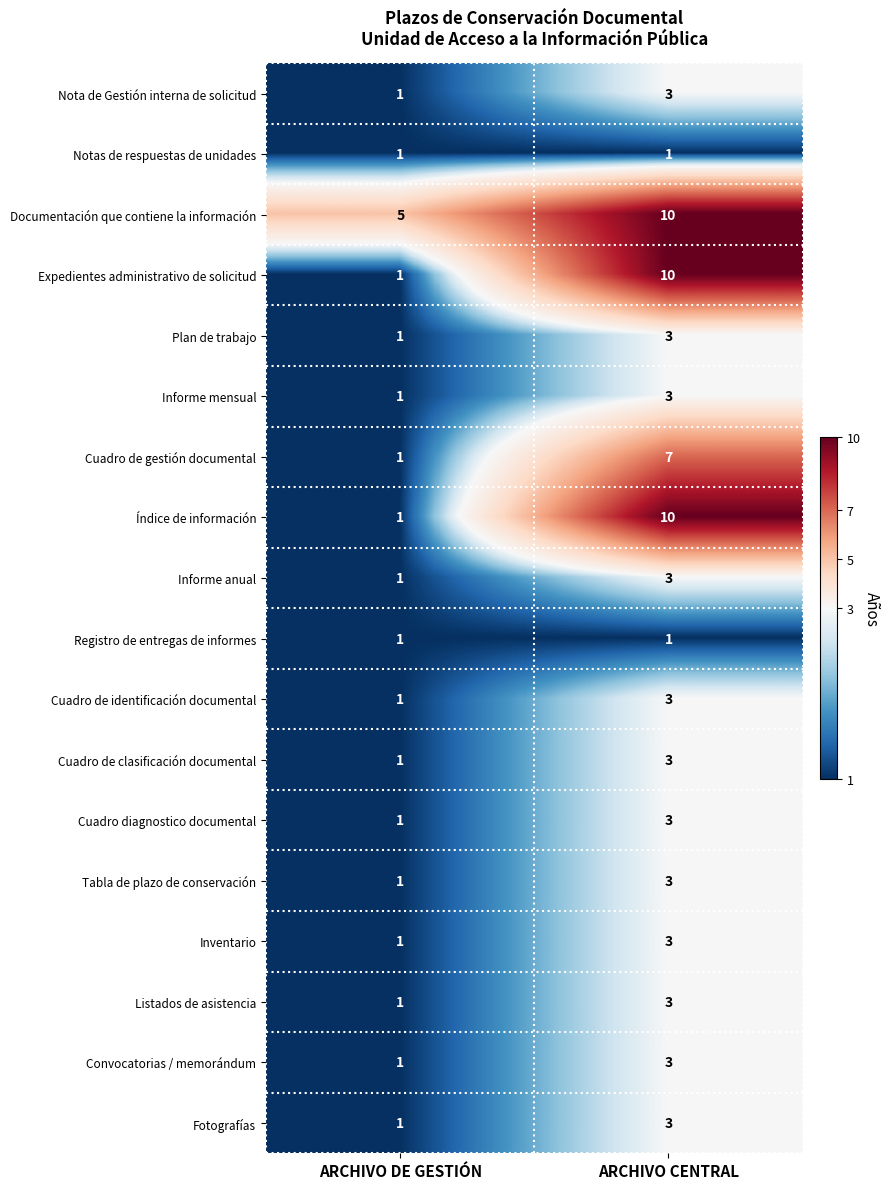

List the labels in order of Cuadro de identificación documental value, smallest first.

ARCHIVO DE GESTIÓN, ARCHIVO CENTRAL